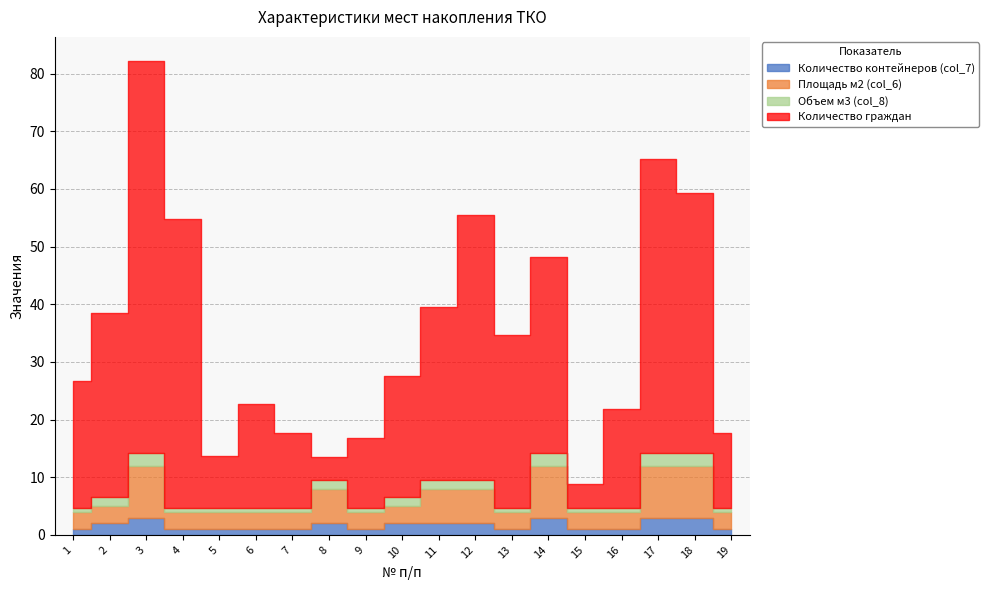

What is the sum of all Объем м3 (col_8) values?

24.0